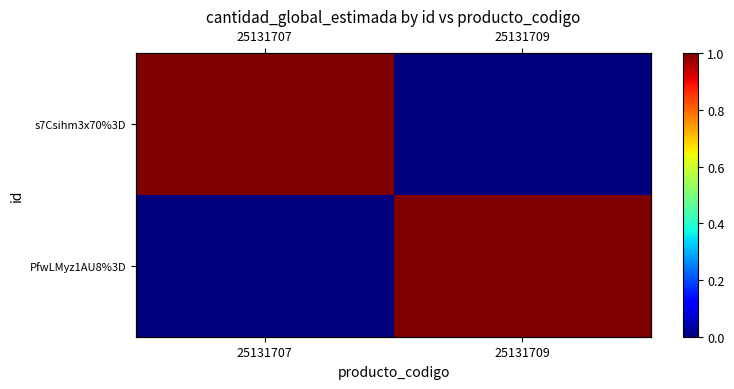

What is the total value across all series at 25131709?

1